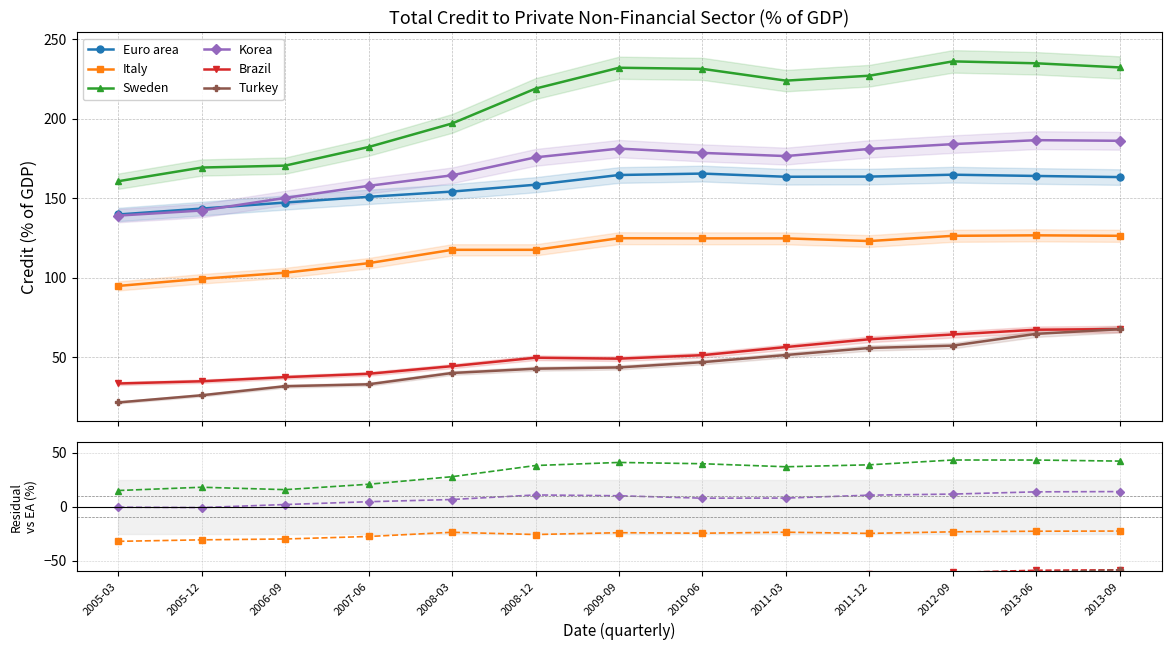

Which series has the widest spread of values?

Sweden